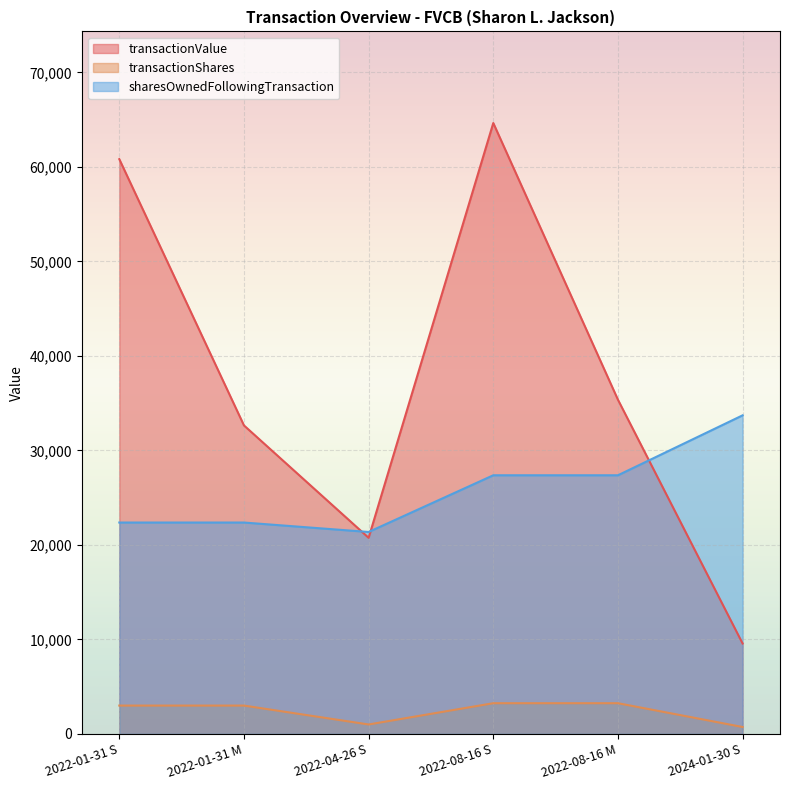

Where is the first local minimum for transactionValue?

2022-04-26 S